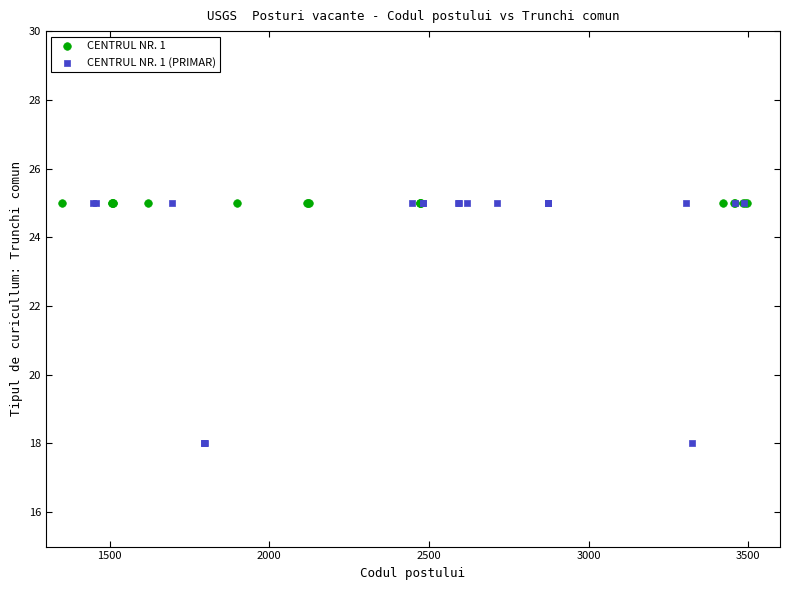

Which series contains the lowest Y value?

CENTRUL NR. 1 (PRIMAR)